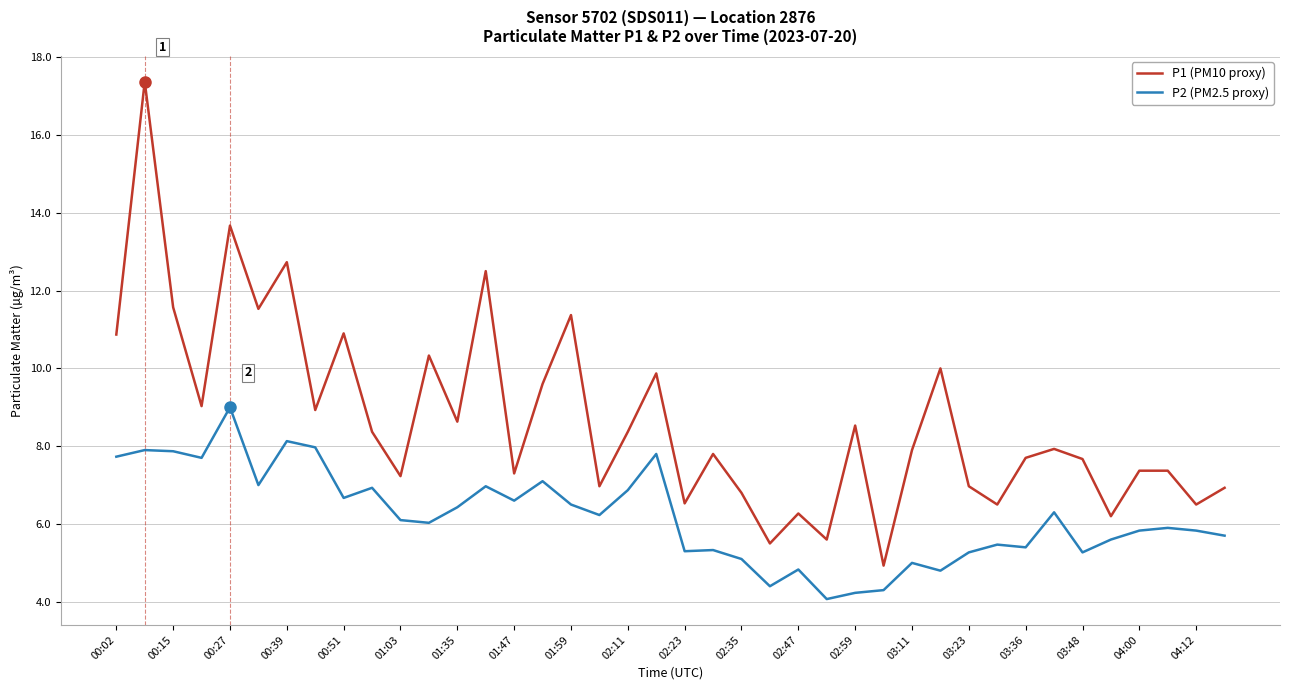

What is the difference between the maximum and minimum values in the P2 (PM2.5 proxy) series?

4.9